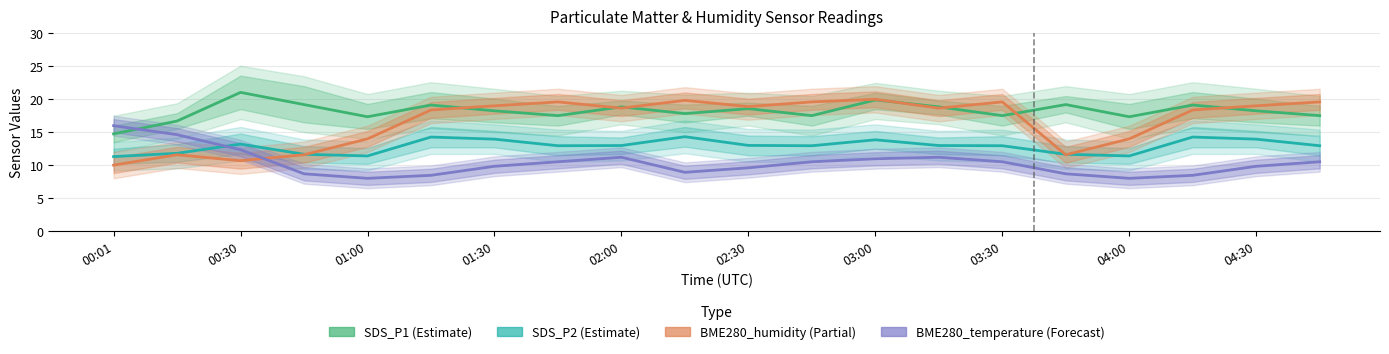

List the series in order of their peak value, lowest first.

SDS_P2, BME280_temperature (scaled), BME280_humidity (scaled), SDS_P1